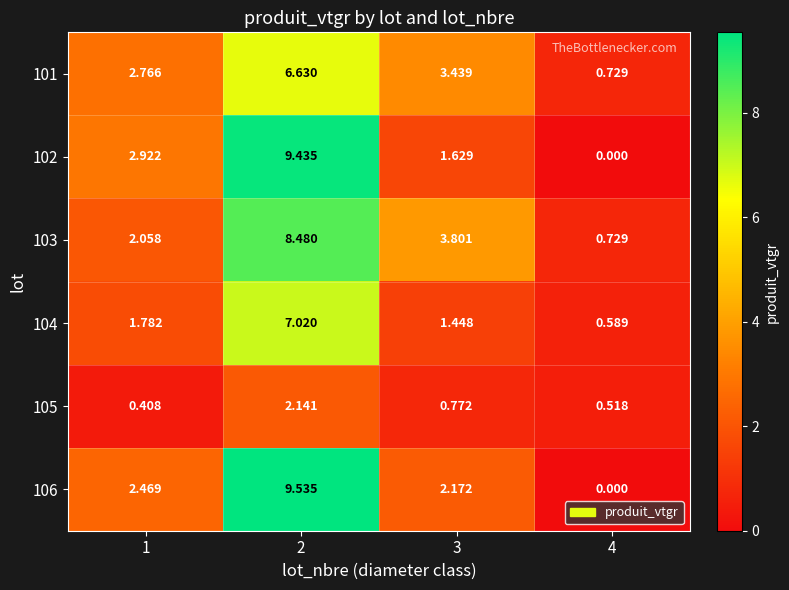

How many series are shown in this chart?

6